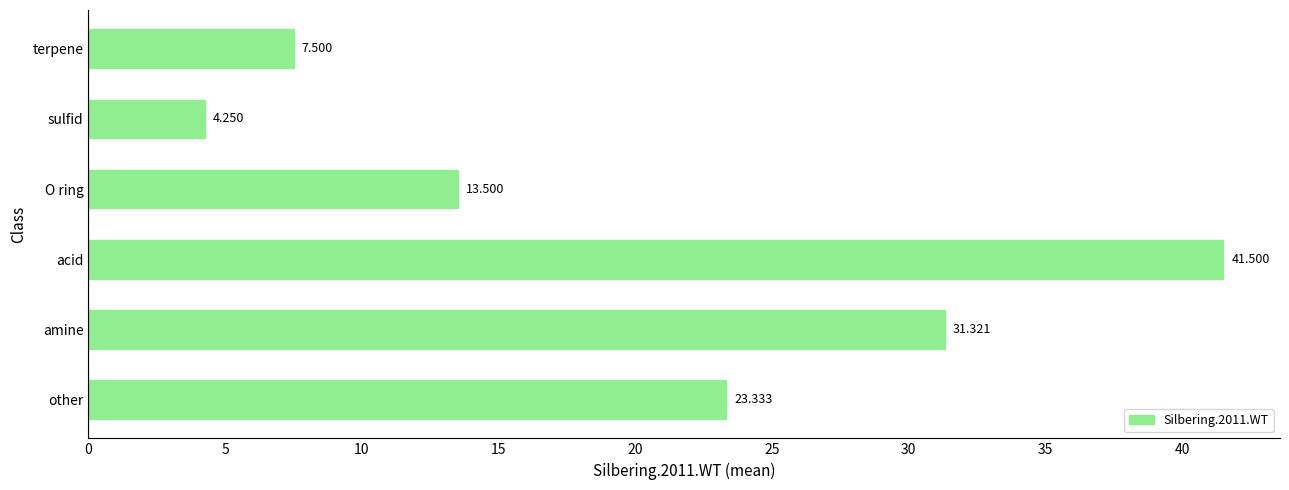

How many bars are there in total?

6